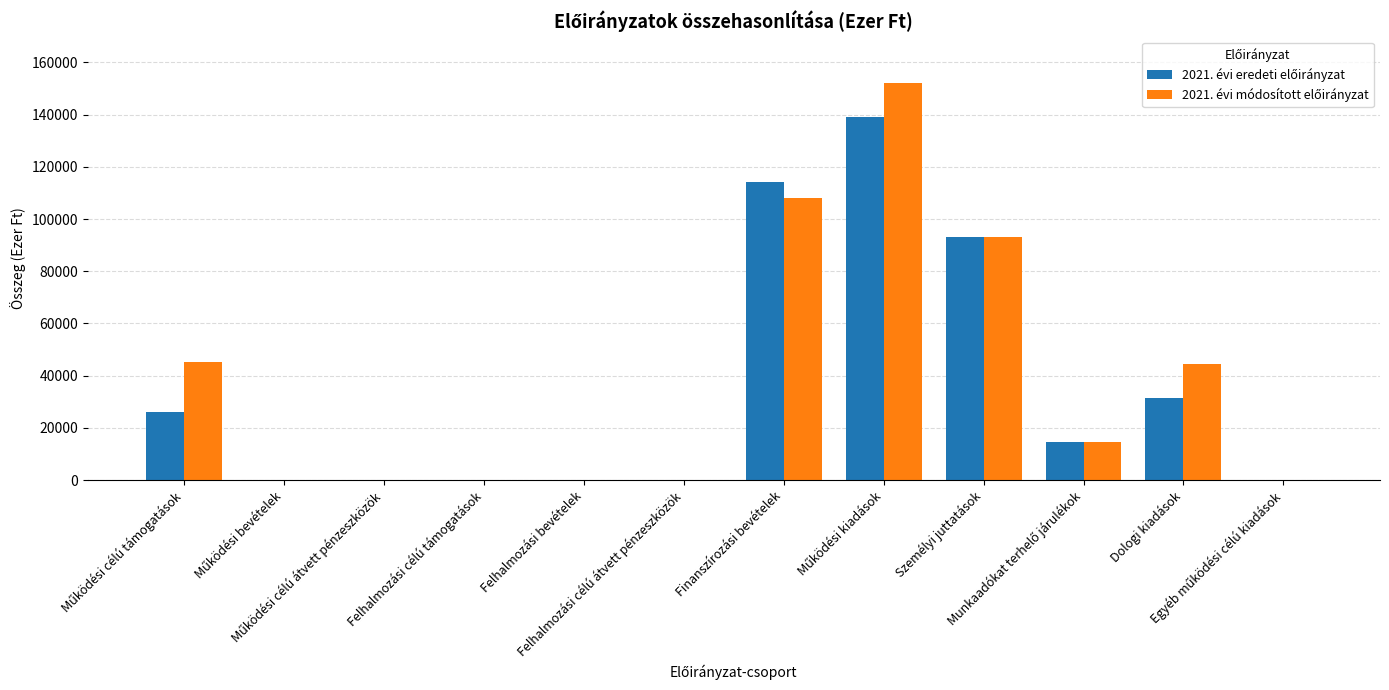

What is the difference between the highest and lowest values at Finanszírozási bevételek?

6205